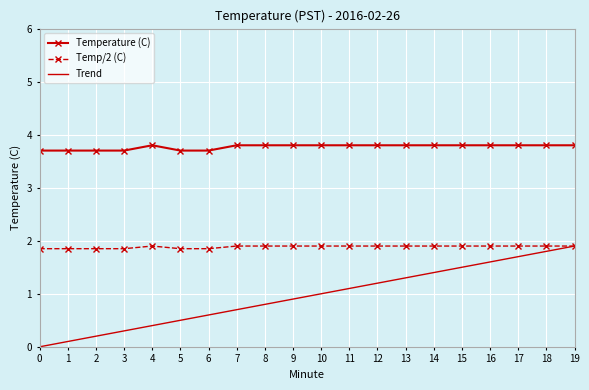

How many series are shown in this chart?

3